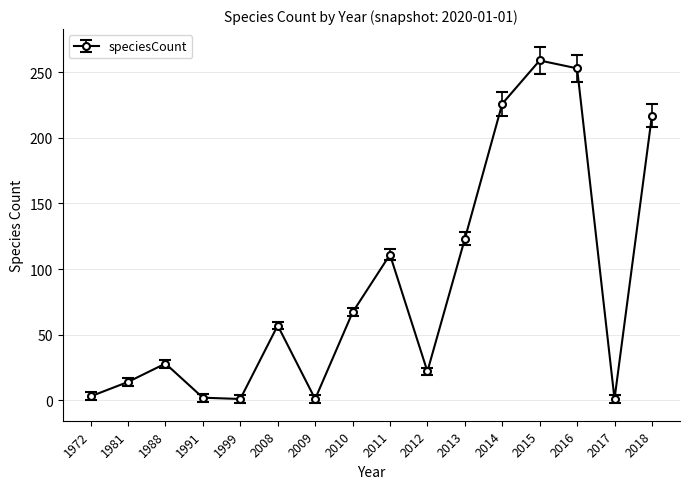

True or false: the data shows 39 at 2010.

False